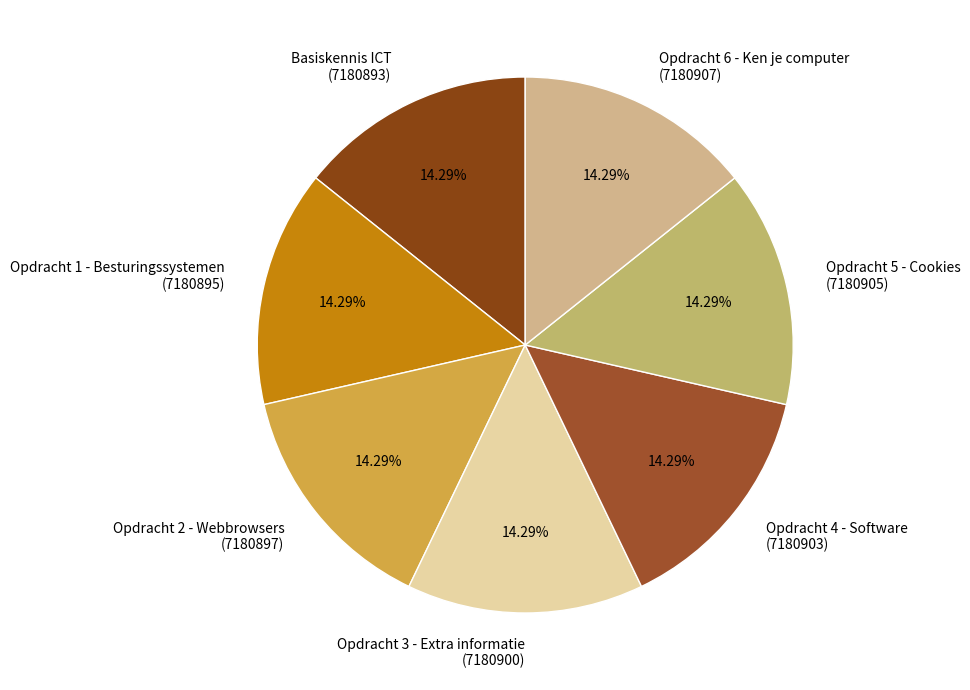

Is there a majority slice in this chart?

No